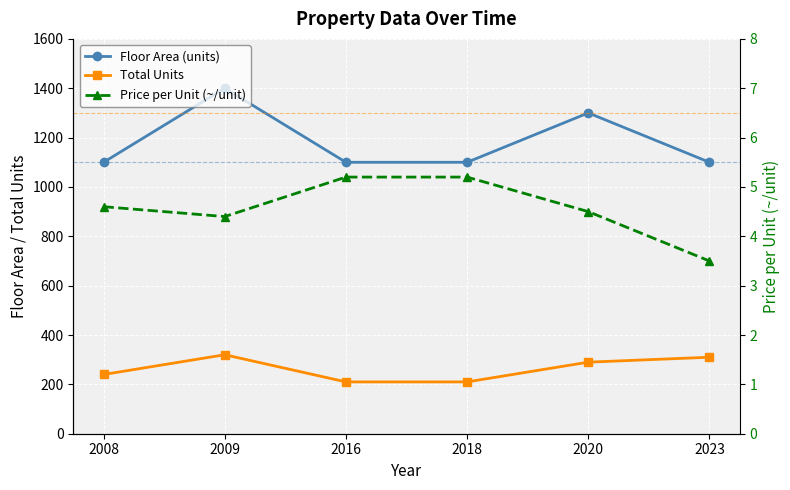

Where is the first local maximum for Total Units?

2009